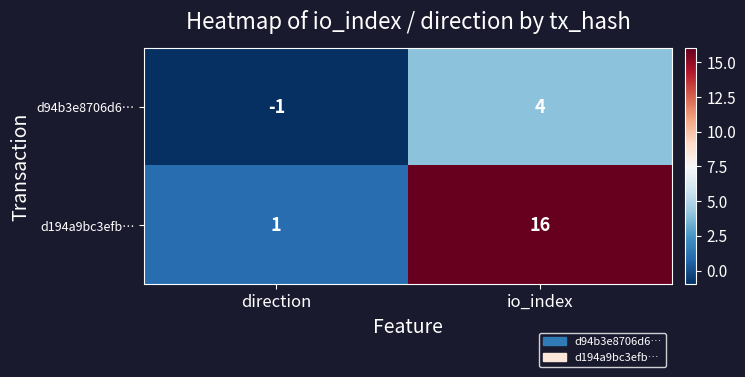

Count the number of data series in this chart.

2